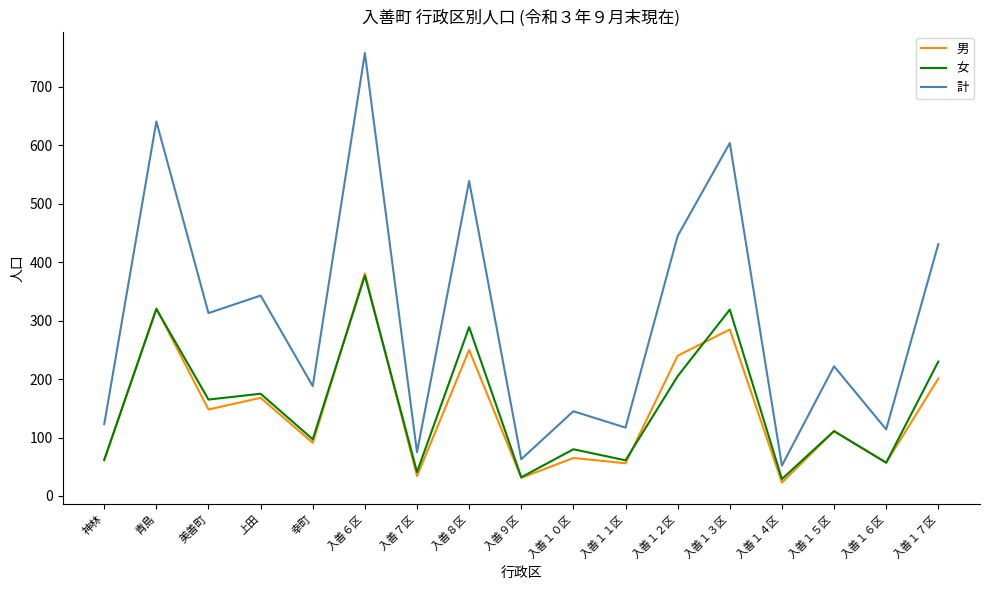

What is the total value across all series at 入善１２区?

890